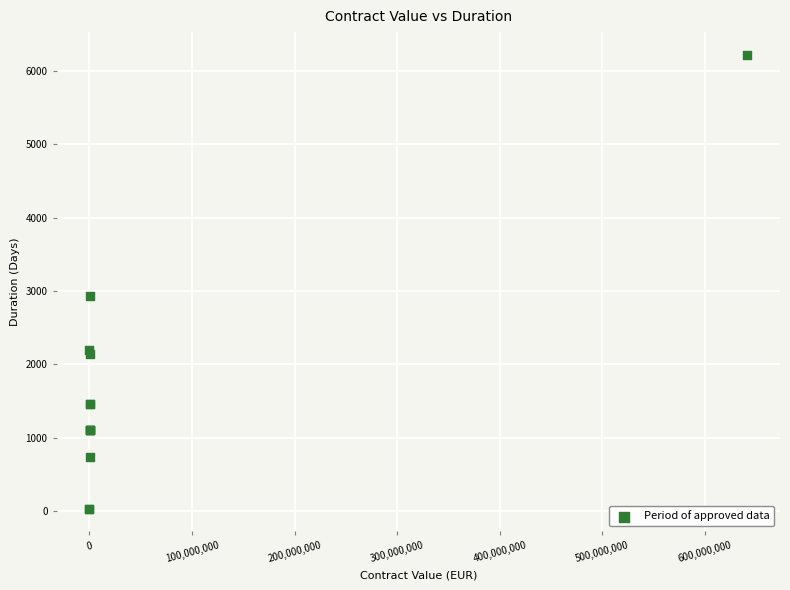

What Y value in the scatter plot is closest to 3126?

2928